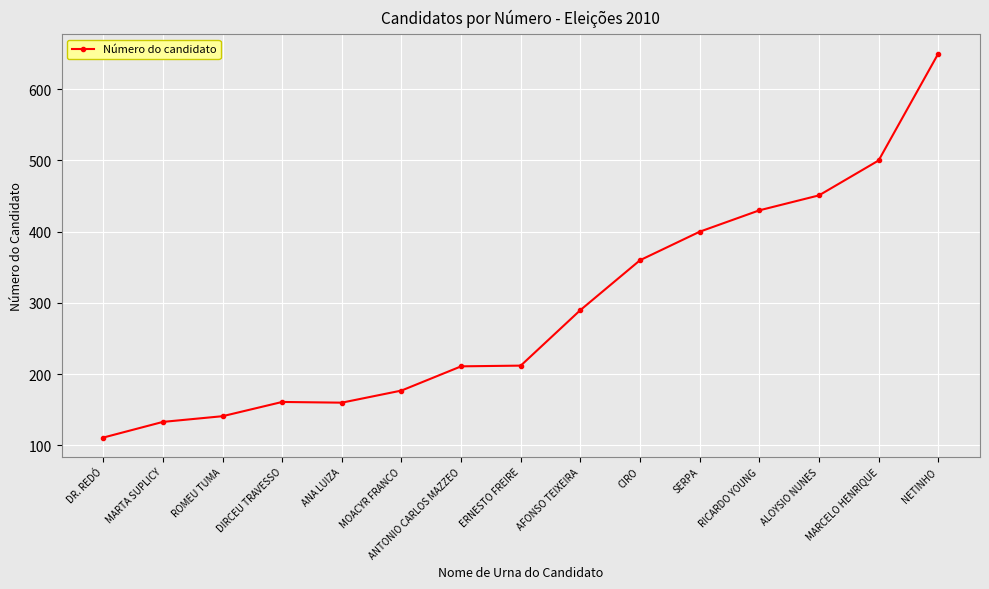

What is the average value?

292